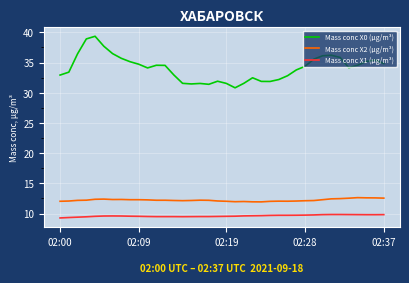

Which series has the largest range (max minus min)?

Mass conc X0 (μg/m³)